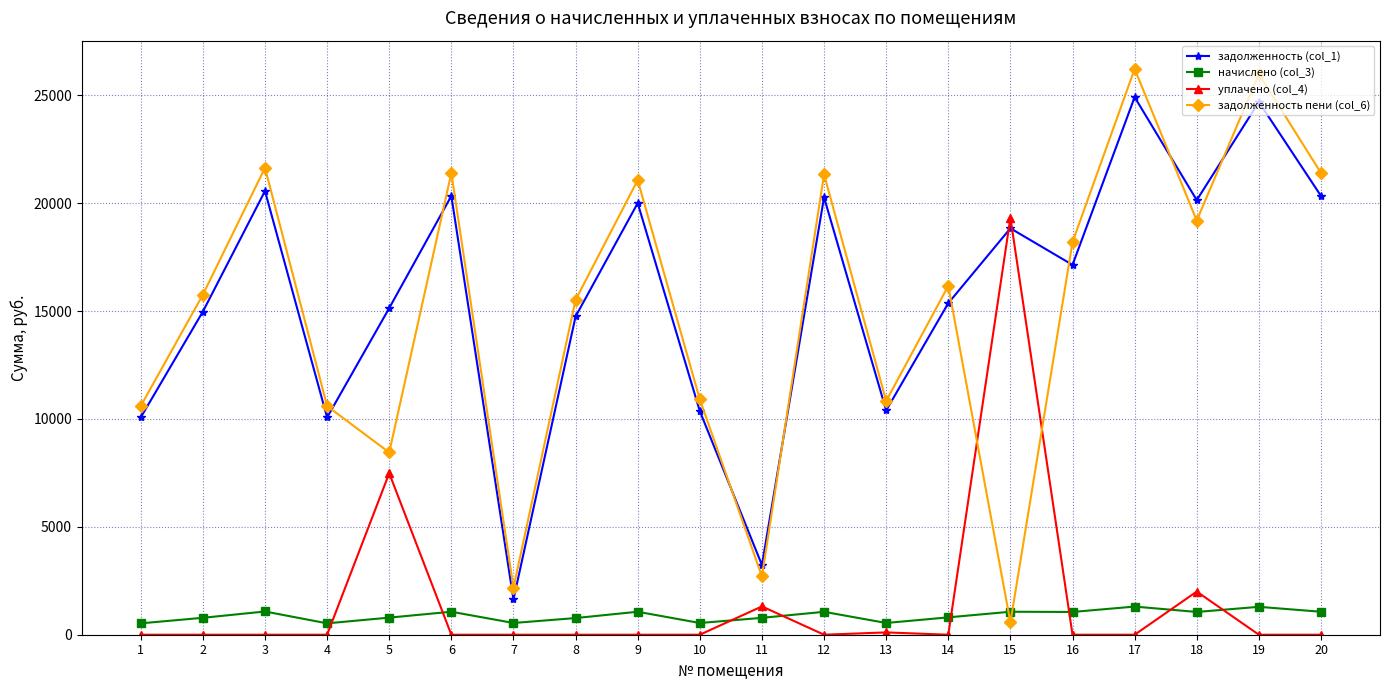

What are all the series names shown in the legend?

задолженность (col_1), начислено (col_3), уплачено (col_4), задолженность пени (col_6)